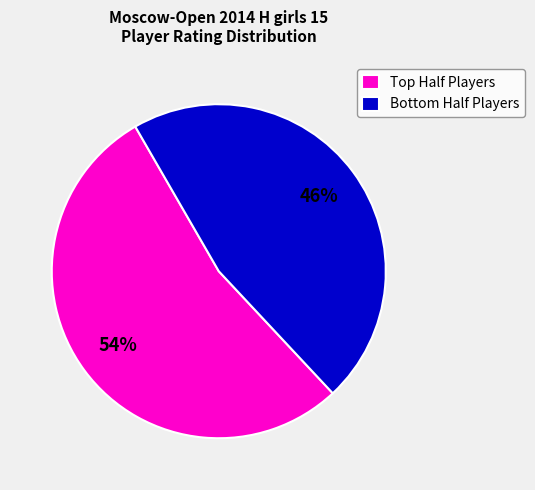

How many slices are in this pie chart?

2